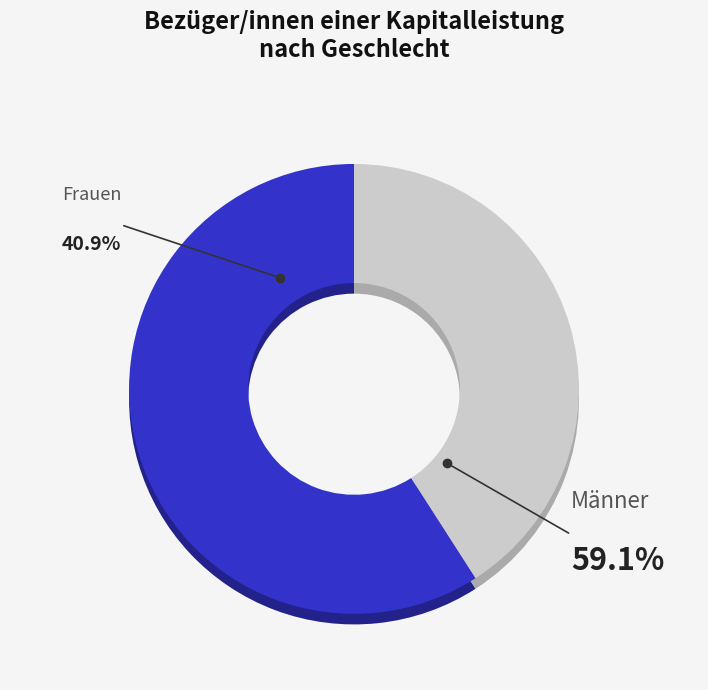

Count the number of slices in the pie.

2